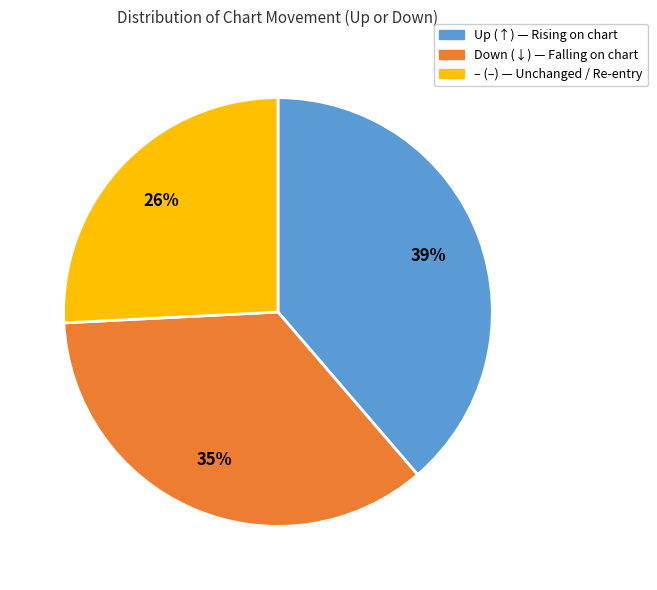

How many slices are in this pie chart?

3